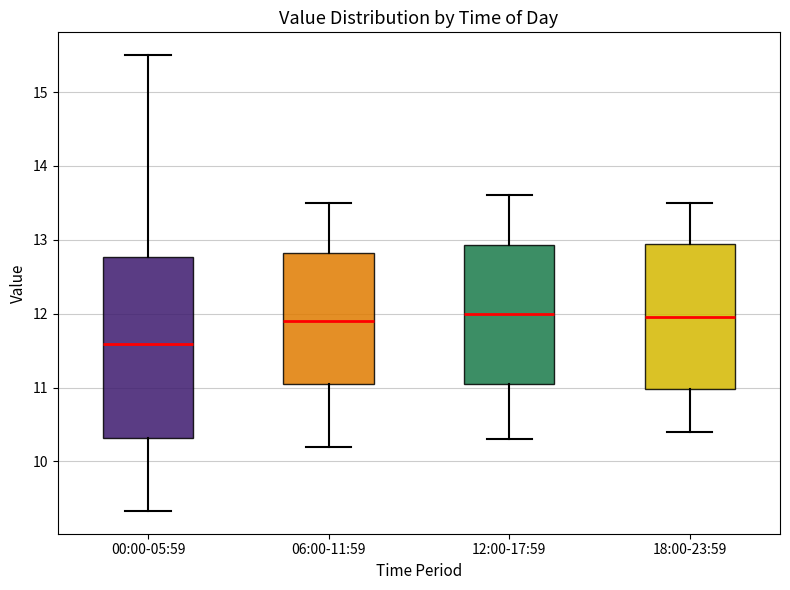

Where is the lower edge of the box for 00:00-05:59 on the y-axis? The values are not printed on the chart, so give them approximately, as read against the axis.

10.3